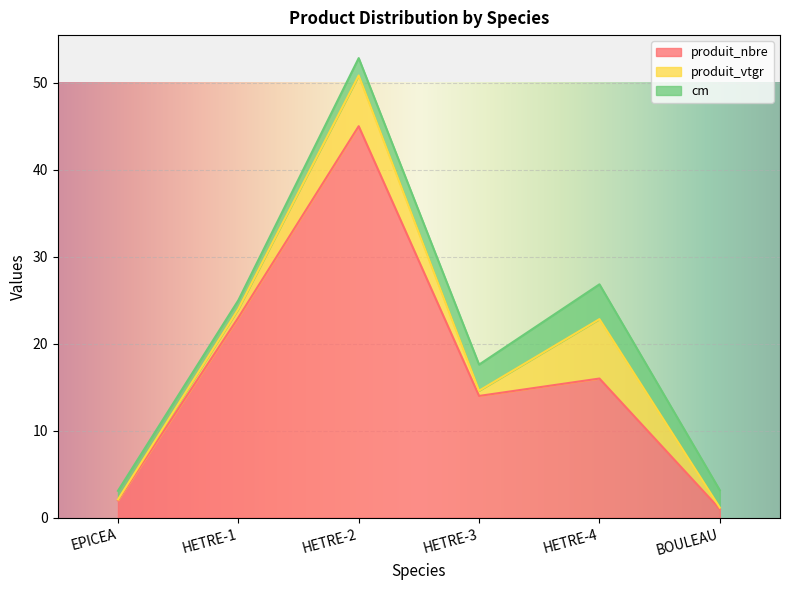

What is the label of the 5th point from the right?

HETRE-1